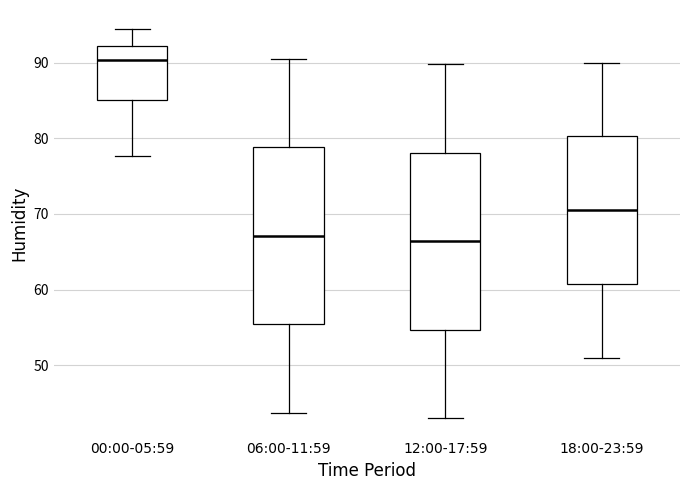

Reading left to right, read every box against the y-axis: the position of its median line, the range the box covers, and the ends of its whiskers. The values are not printed on the chart, so give them approximately, as read against the axis.

00:00-05:59: median 90, box 85 to 92, whiskers 78 to 94
06:00-11:59: median 67, box 55 to 79, whiskers 44 to 91
12:00-17:59: median 66, box 55 to 78, whiskers 43 to 90
18:00-23:59: median 71, box 61 to 80, whiskers 51 to 90